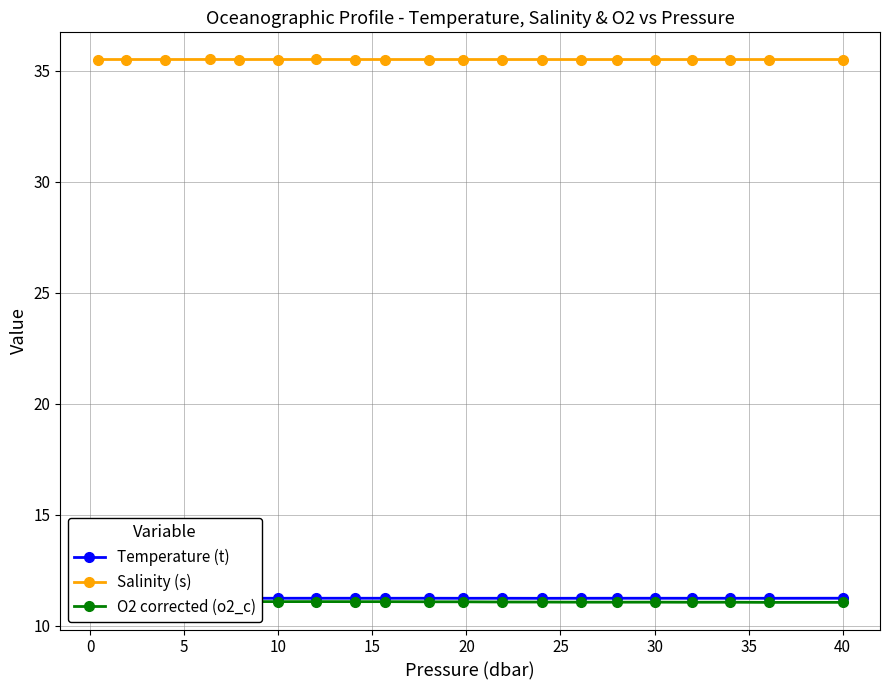

Count the Salinity (s) values in the range 35 to 36.

20